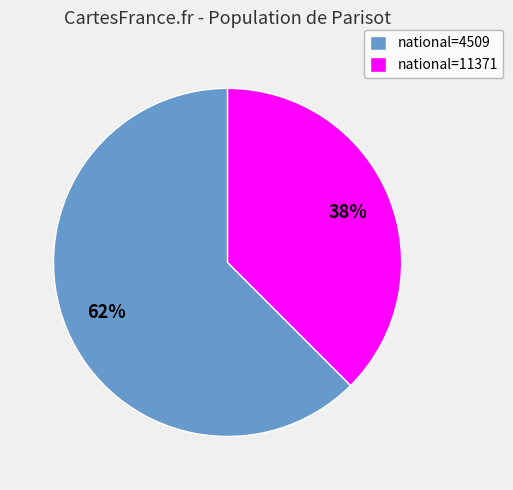

Which has a higher value, national=4509 or national=11371?

national=4509